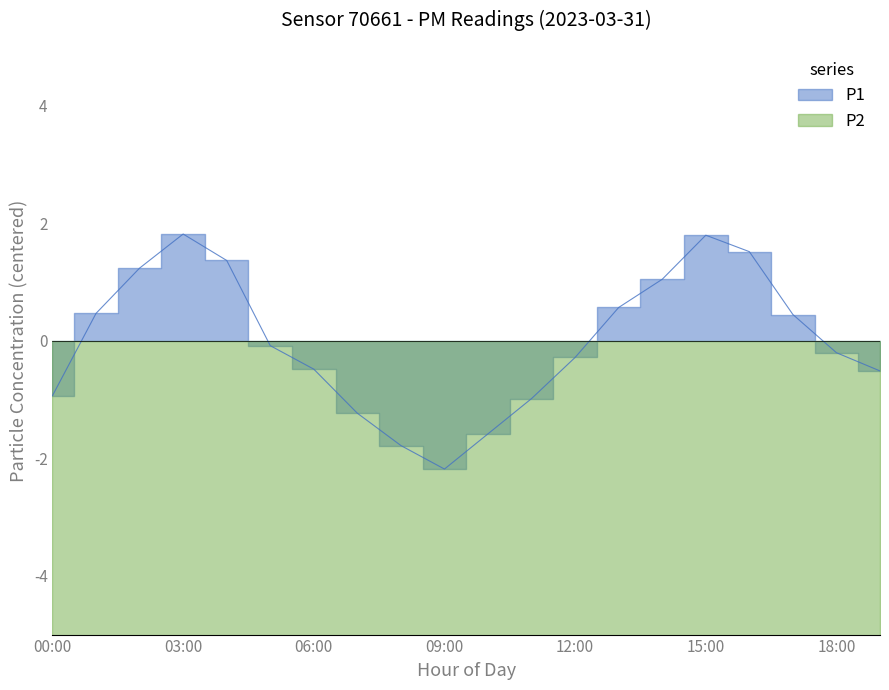

In P2, how many points are higher than both neighbors (excluding endpoints)?

2